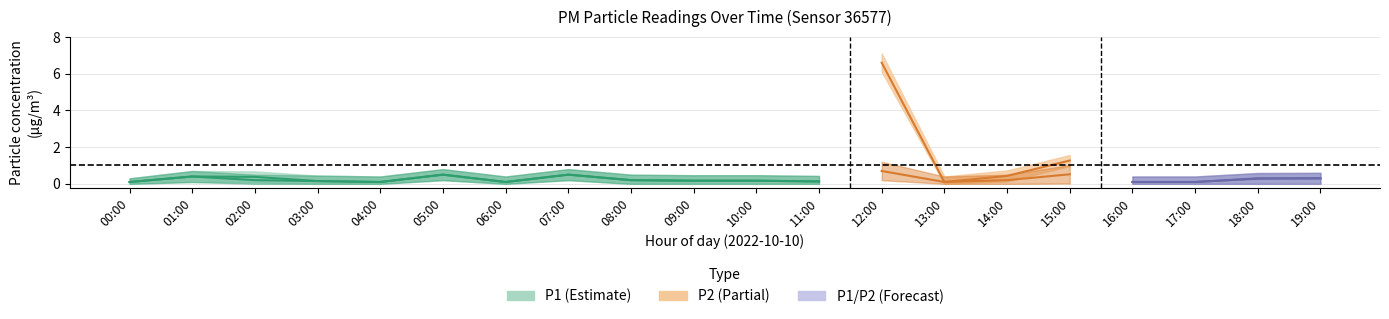

How many lines are shown in the chart?

6